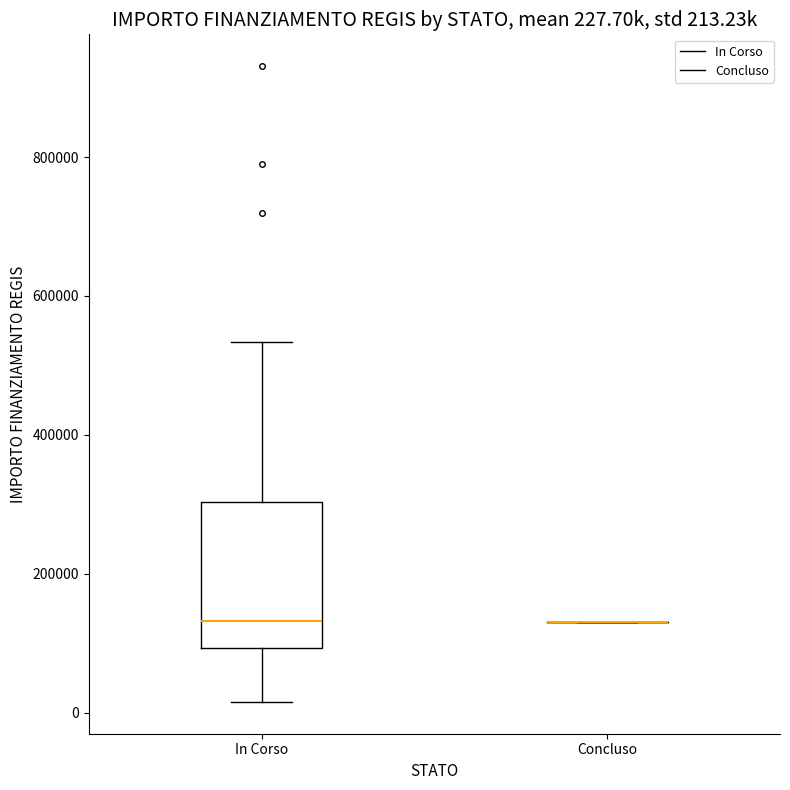

Which box is the tallest, from its lower edge to its upper edge?

In Corso